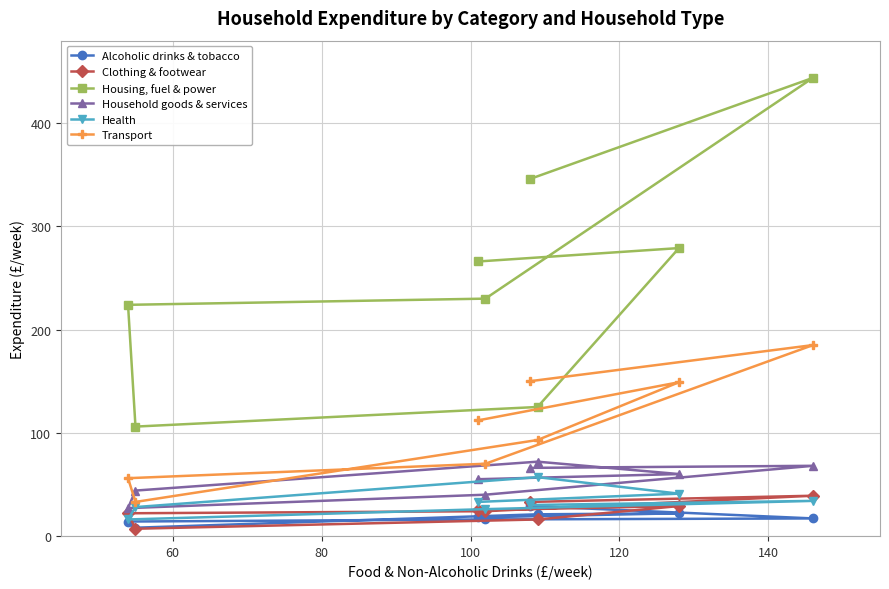

What is the value of the Household goods & services point at the 2nd from the left?

44